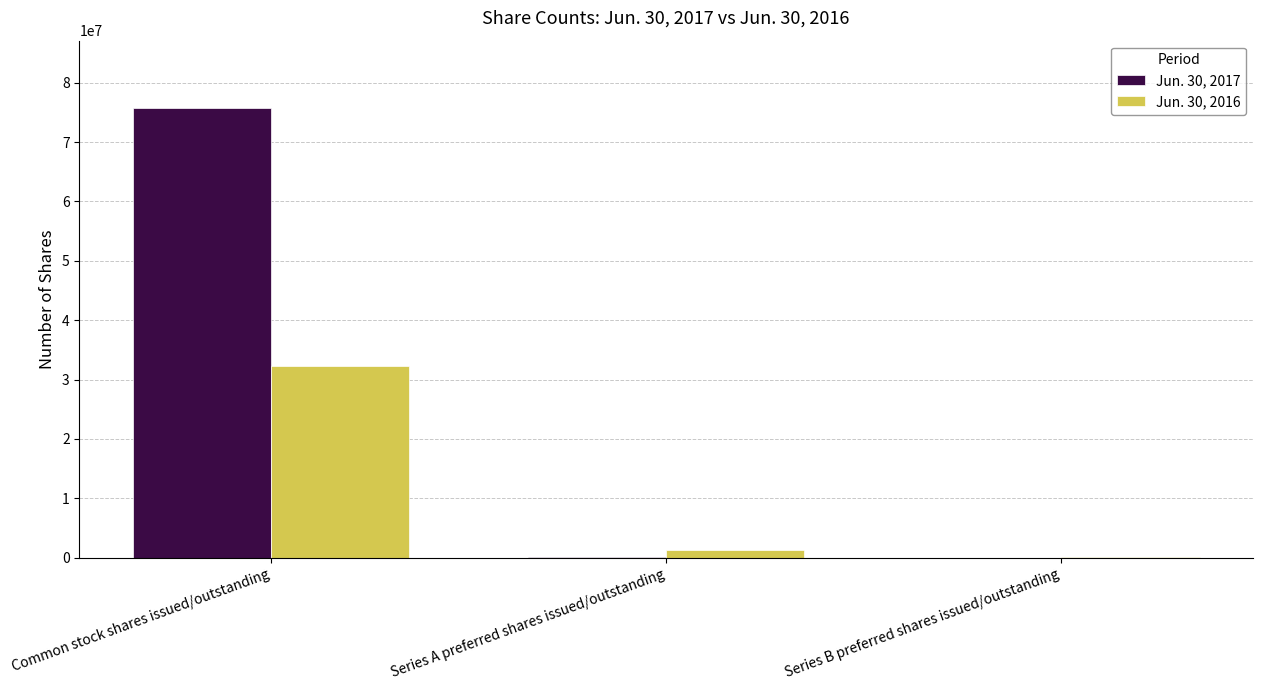

Is it true that Jun. 30, 2017 equals 0 at Series B preferred shares issued/outstanding?

True